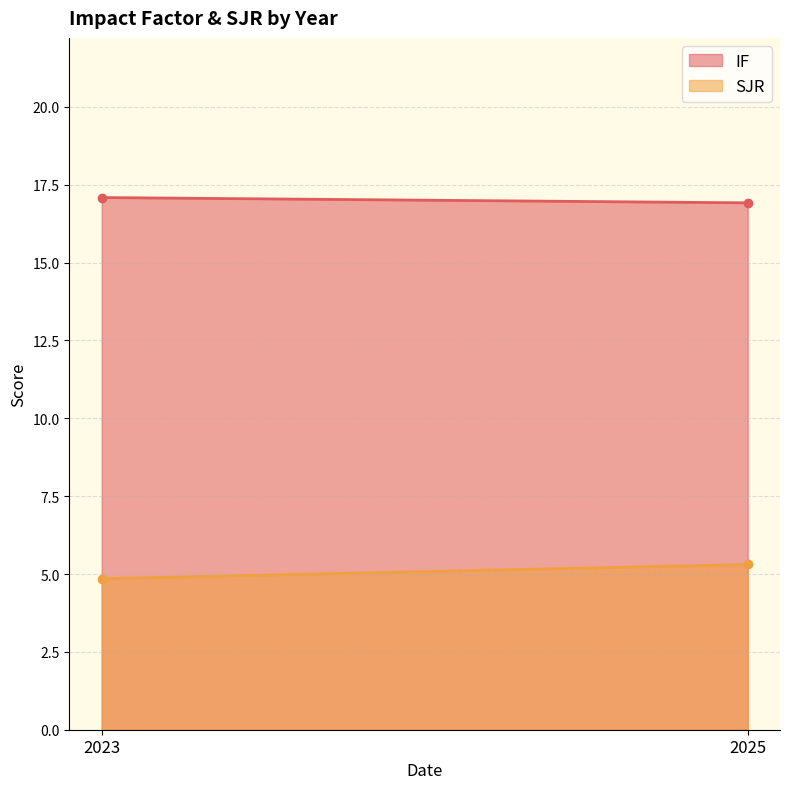

Does the chart have visible grid lines?

Yes